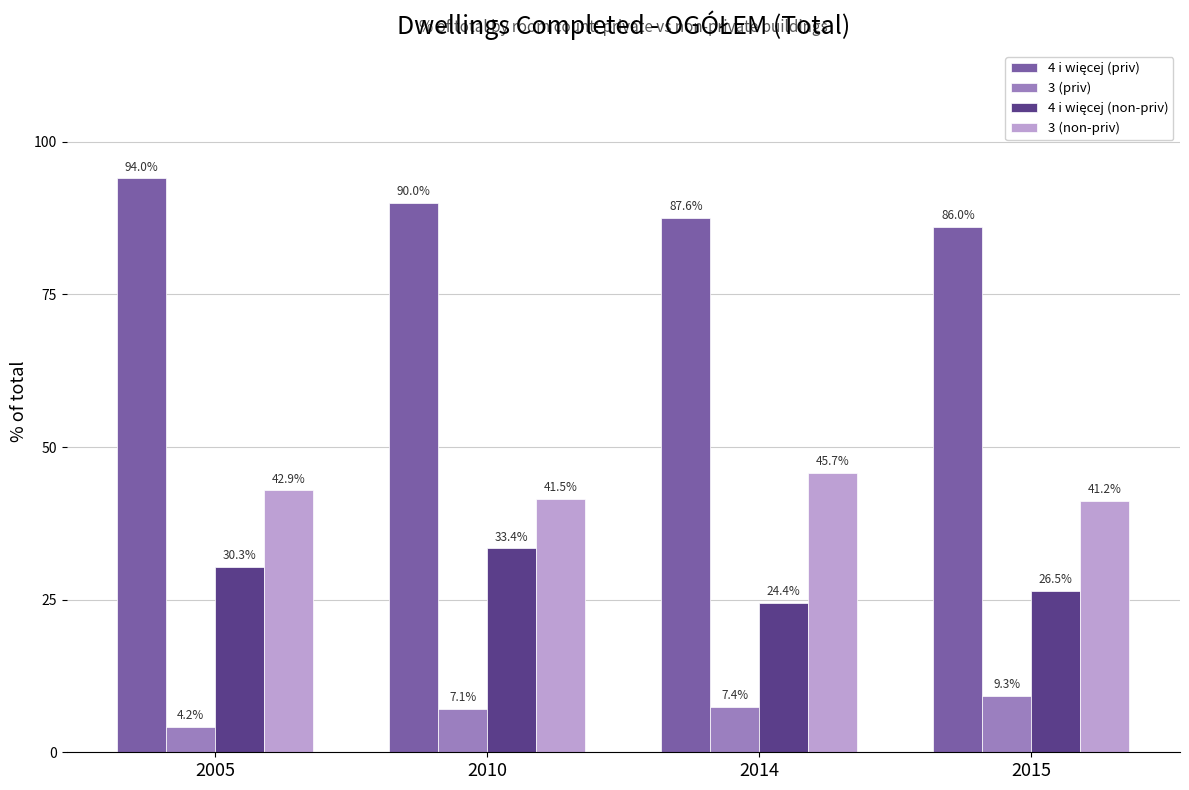

What is the average value of the 3 (non-priv) series?

42.8